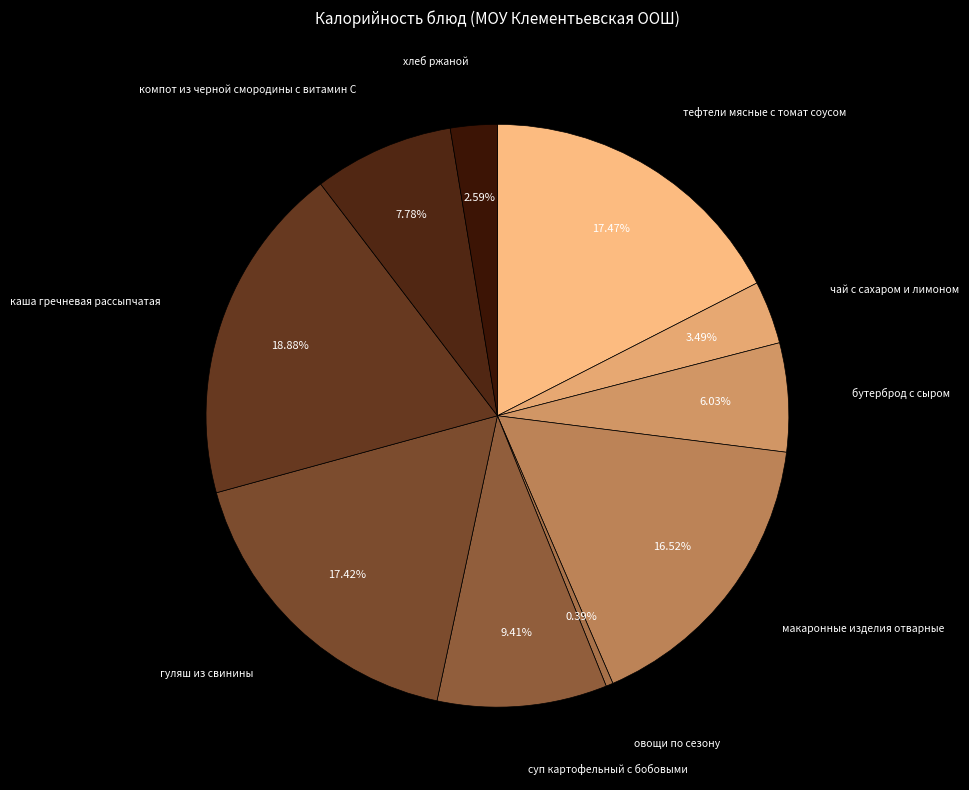

How many slices are in this pie chart?

10